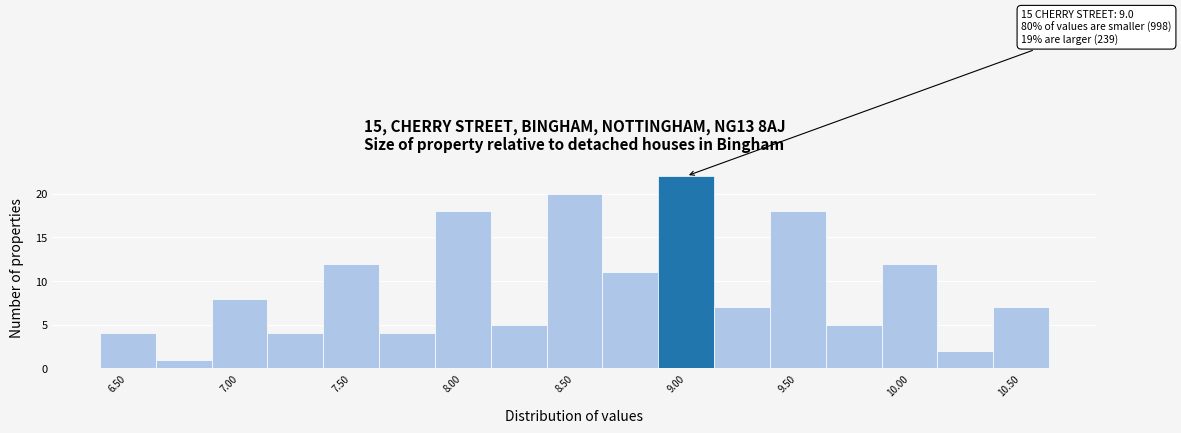

Over which range of the x-axis is the bar tallest?

8.875 to 9.125